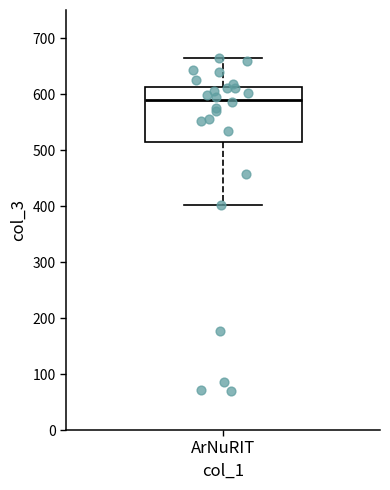

Read this box plot against the y-axis: the position of the median line, the range covered by the box, and the ends of both whiskers. The values are not printed on the chart, so give them approximately, as read against the axis.

median 590, box 510 to 610, whiskers 400 to 660